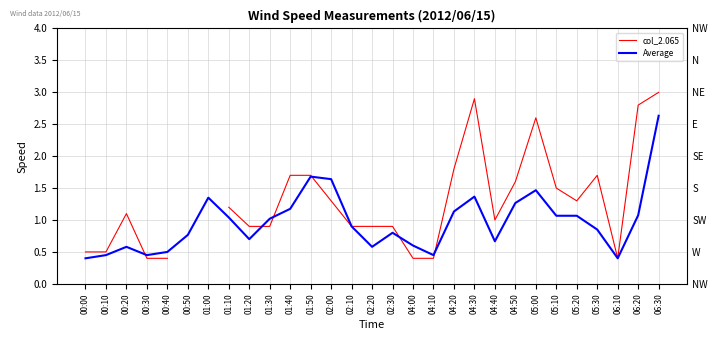

What is the label of the 18th point from the right?

01:50